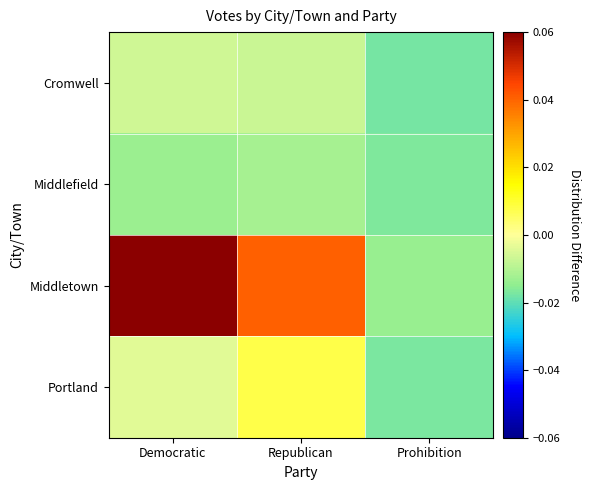

Which series has the largest total across all categories?

Middletown